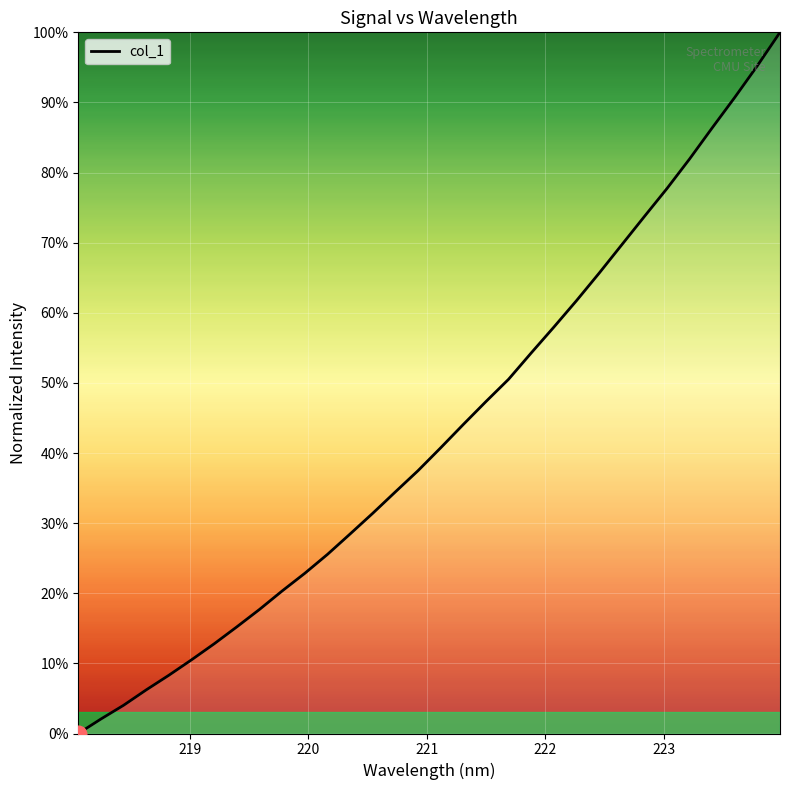

What is the maximum value shown in the chart?

100.0